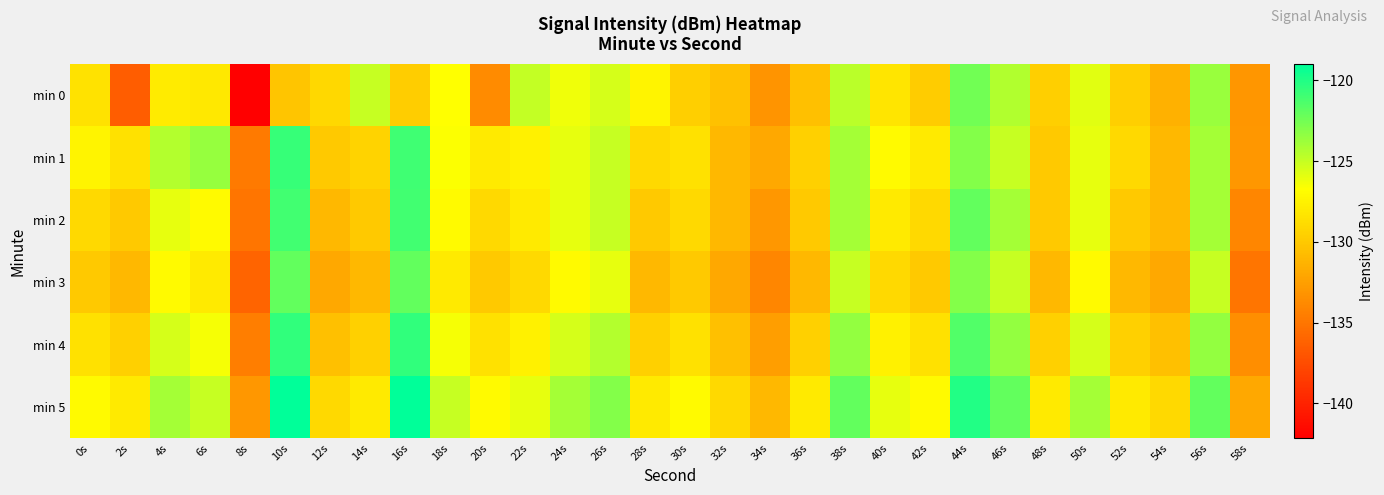

What is the difference between the highest and lowest values at 18s?

3.0